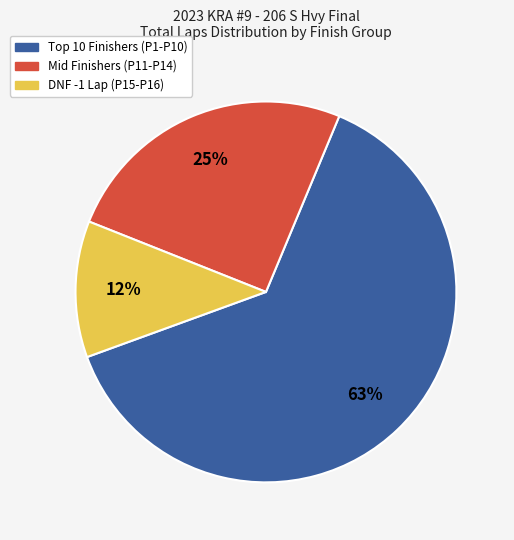

True or false: DNF -1 Lap (P15-P16) accounts for 1% of the total.

False